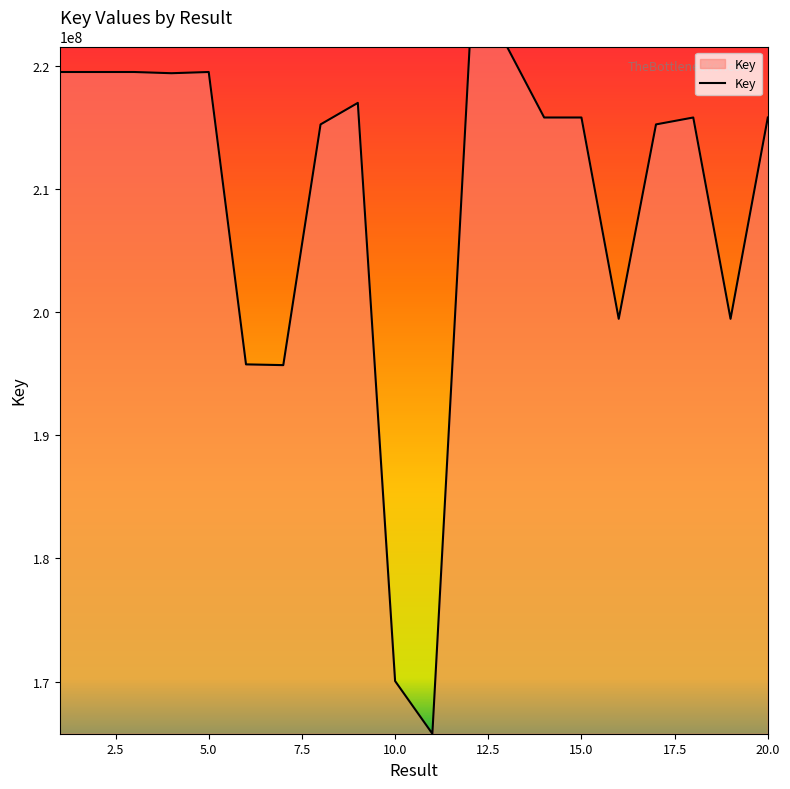

What is the maximum value shown in the chart?

221567500